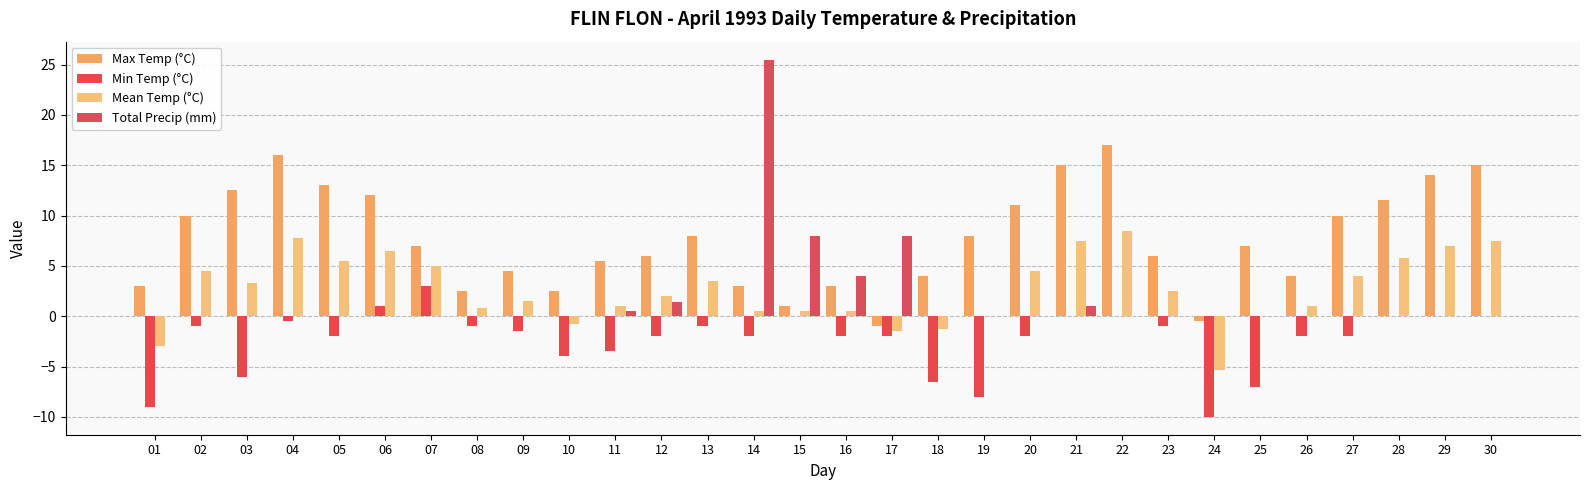

What is the minimum value shown in the chart?

-10.0